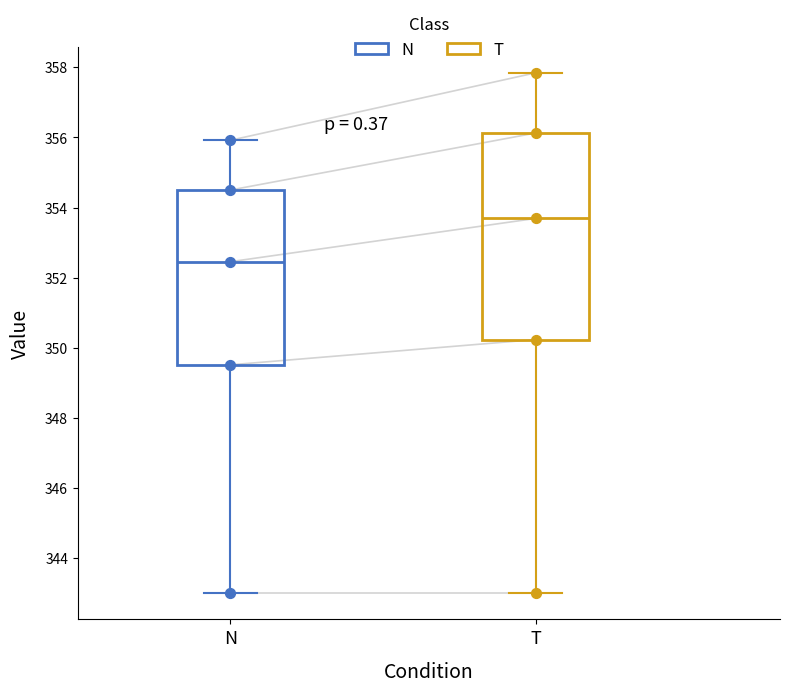

Comparing the boxes themselves (not the whiskers), which one is the tallest?

T